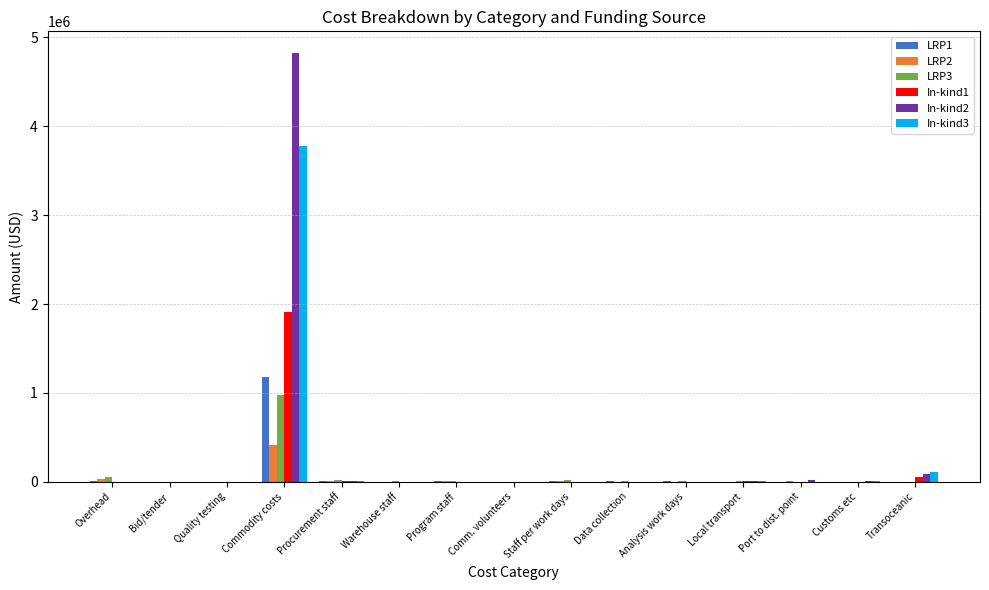

True or false: LRP3 has a value of 0 at Customs etc.

True